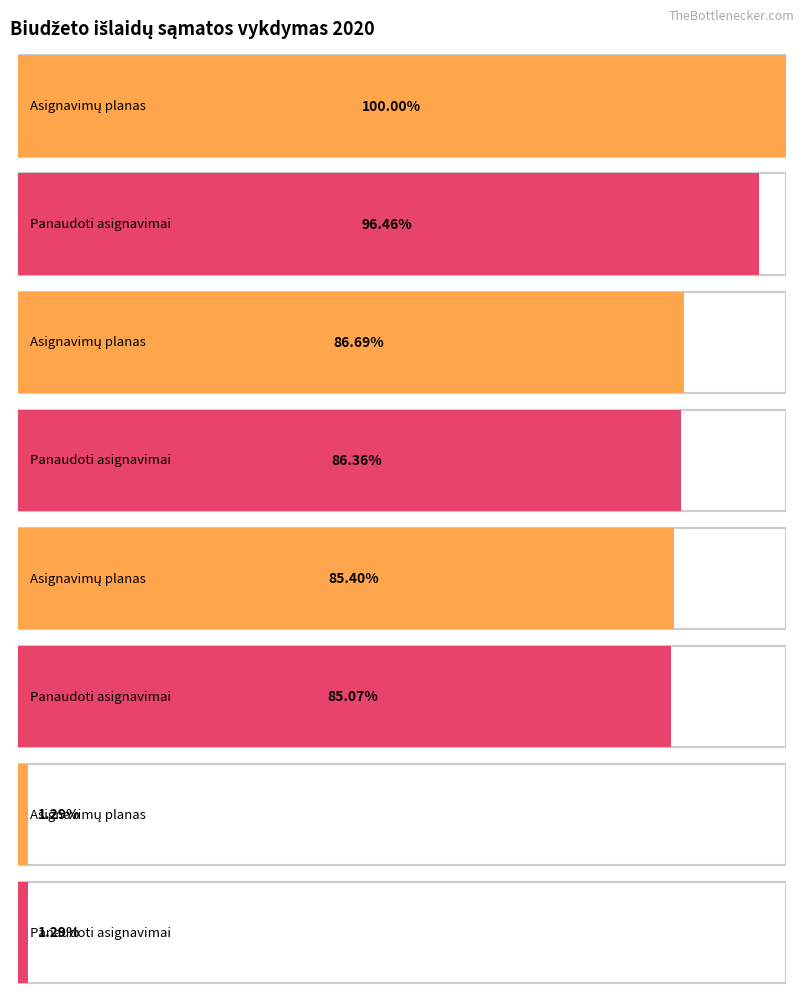

At Darbo užmokestis ir socialinis draudimas, list the series in order from largest to smallest.

Asignavimų planas, Panaudoti asignavimai